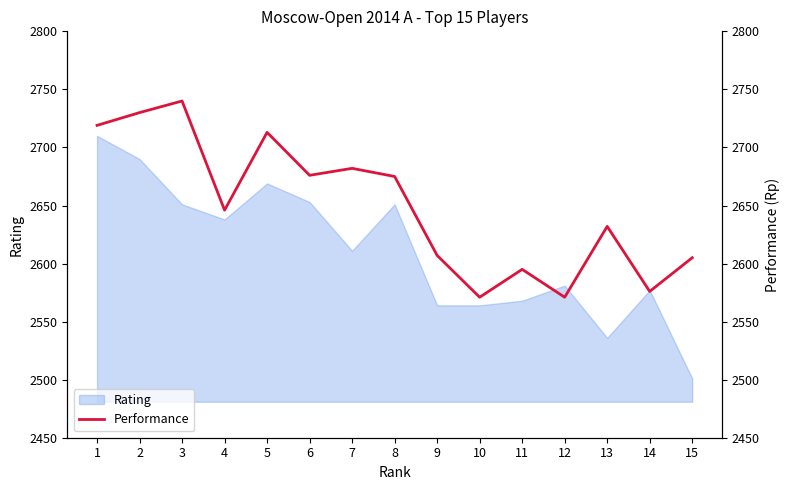

What is the ratio of the value at 12 to the value at 1?

0.9